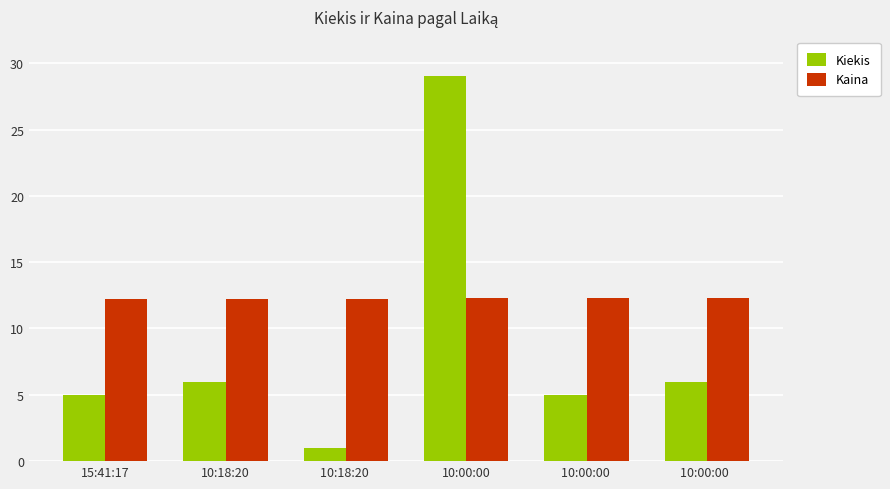

Is it true that Kaina equals 12.3 at 10:00:00 ?

True